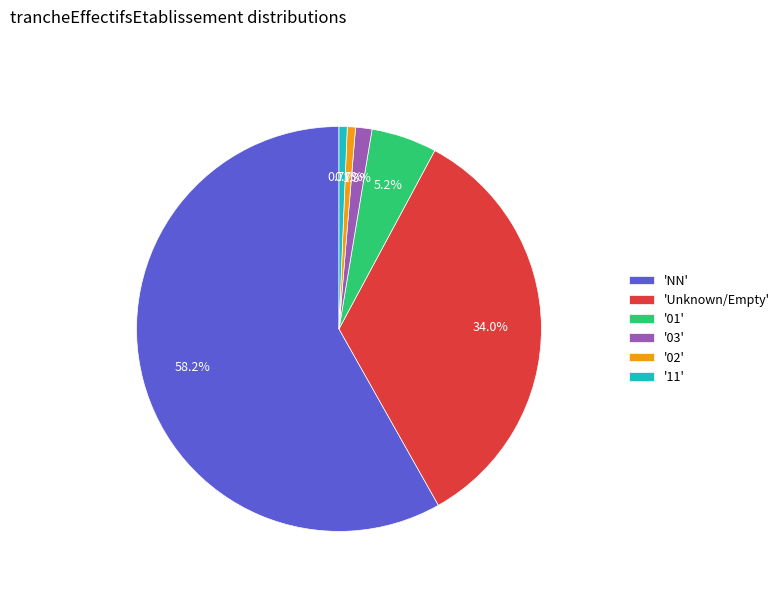

Does '11' represent more than half of the total?

No